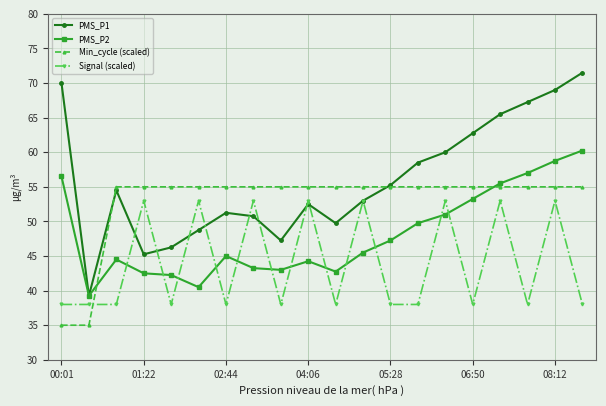

What is the average value of the Min_cycle (scaled) series?

53.0